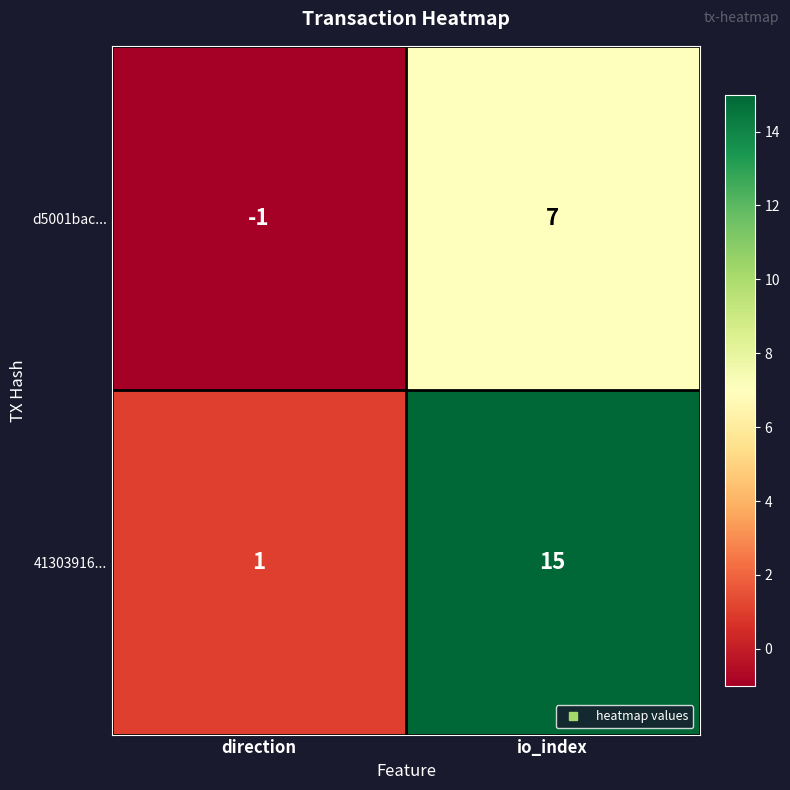

Rank the series by their average value, from lowest to highest.

d5001bac..., 41303916...